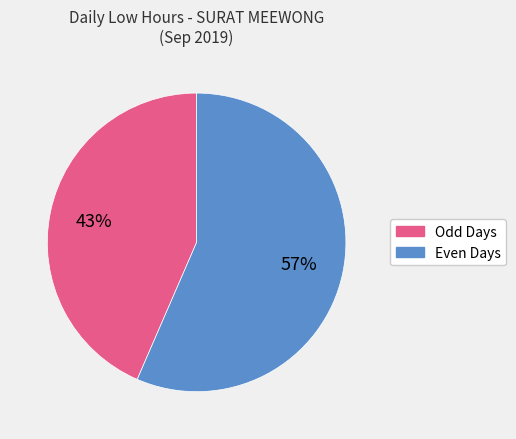

Does any single category account for the majority?

Yes